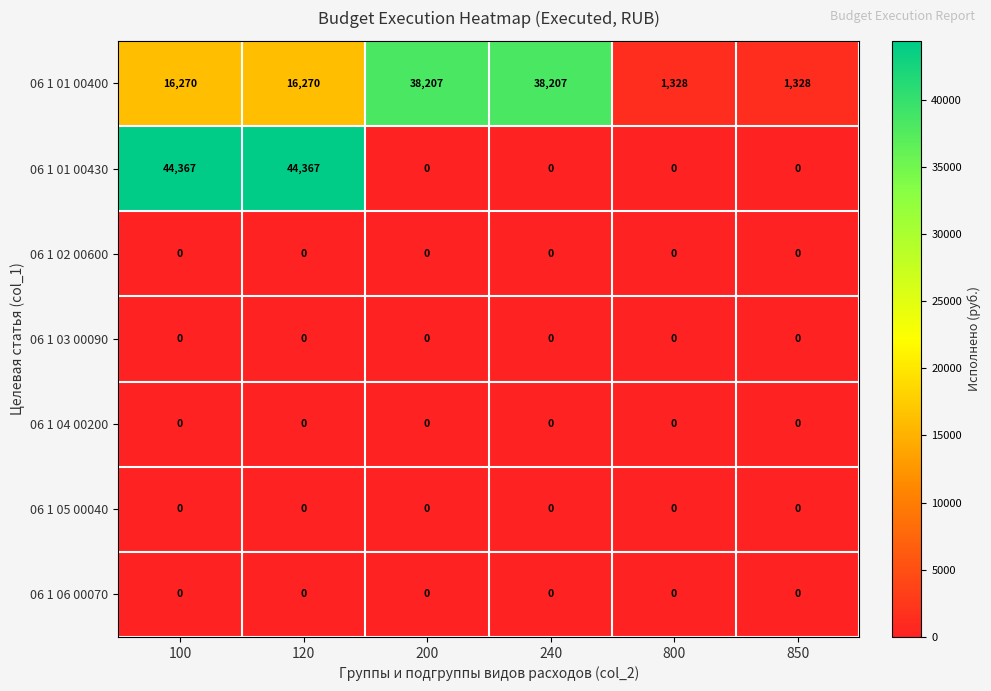

Is it true that 06 1 01 00400 equals 16270 at 120?

True